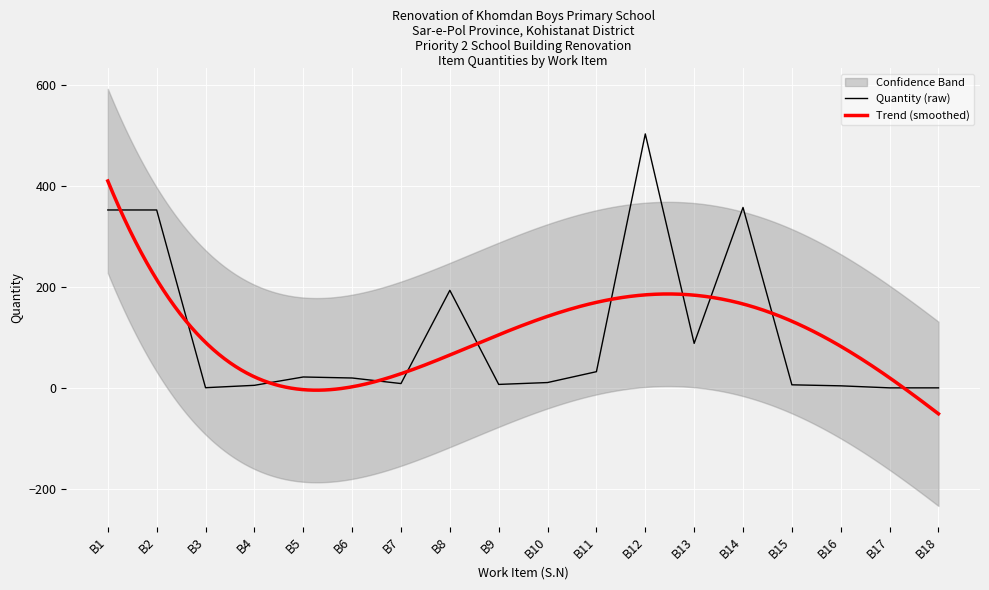

At which label does Quantity (raw) reach its peak?

B12